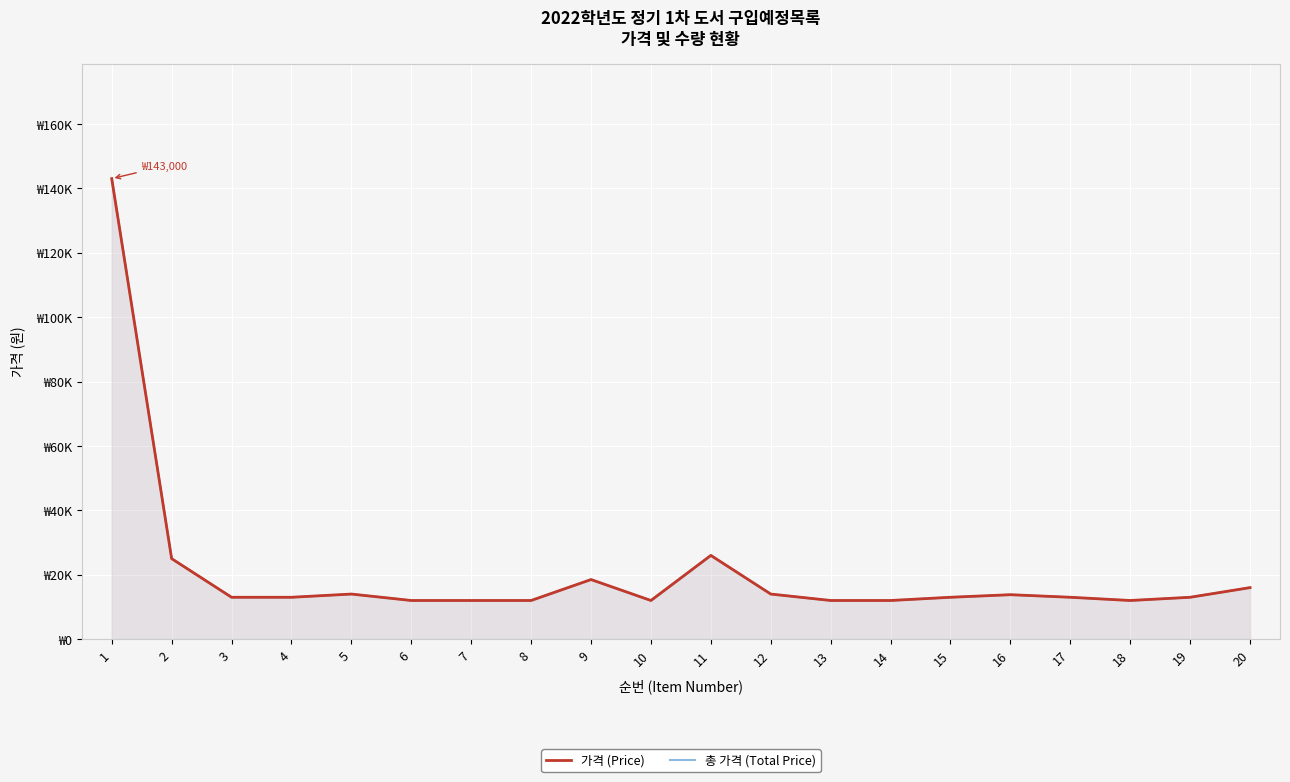

Reading left to right, what are all the values shown in this chart?

가격 (Price): 1=143000	2=25000	3=13000	4=13000	5=14000	6=12000	7=12000	8=12000	9=18500	10=12000	11=26000	12=14000	13=12000	14=12000	15=13000	16=13800	17=13000	18=12000	19=13000	20=16000
총 가격 (Total Price): 1=143000	2=25000	3=13000	4=13000	5=14000	6=12000	7=12000	8=12000	9=18500	10=12000	11=26000	12=14000	13=12000	14=12000	15=13000	16=13800	17=13000	18=12000	19=13000	20=16000